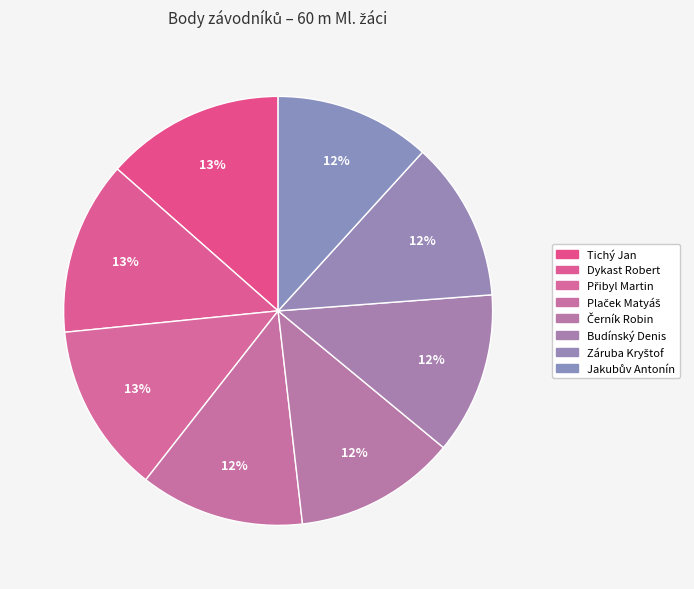

Combined, what portion of the pie is Černík Robin and Přibyl Martin?

25.0%